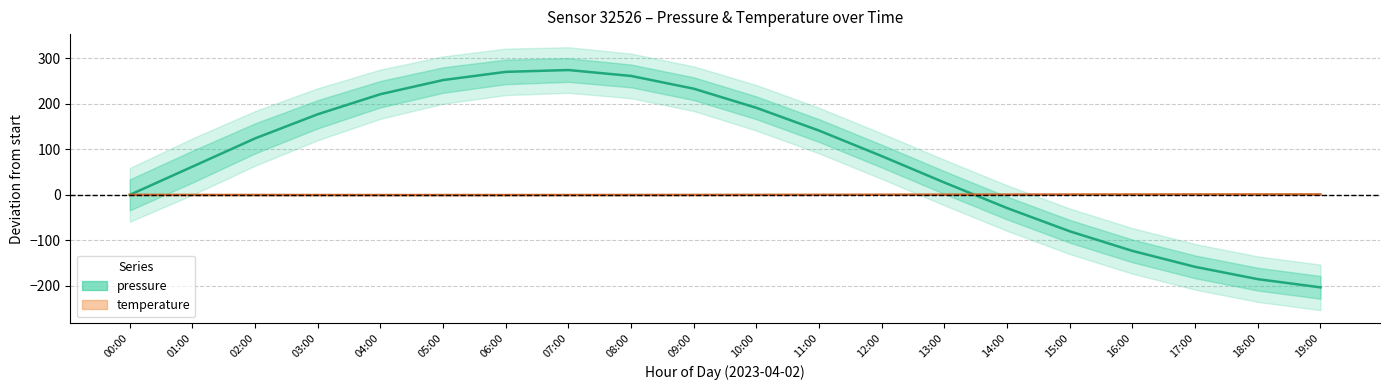

At which label does pressure reach its peak?

07:00